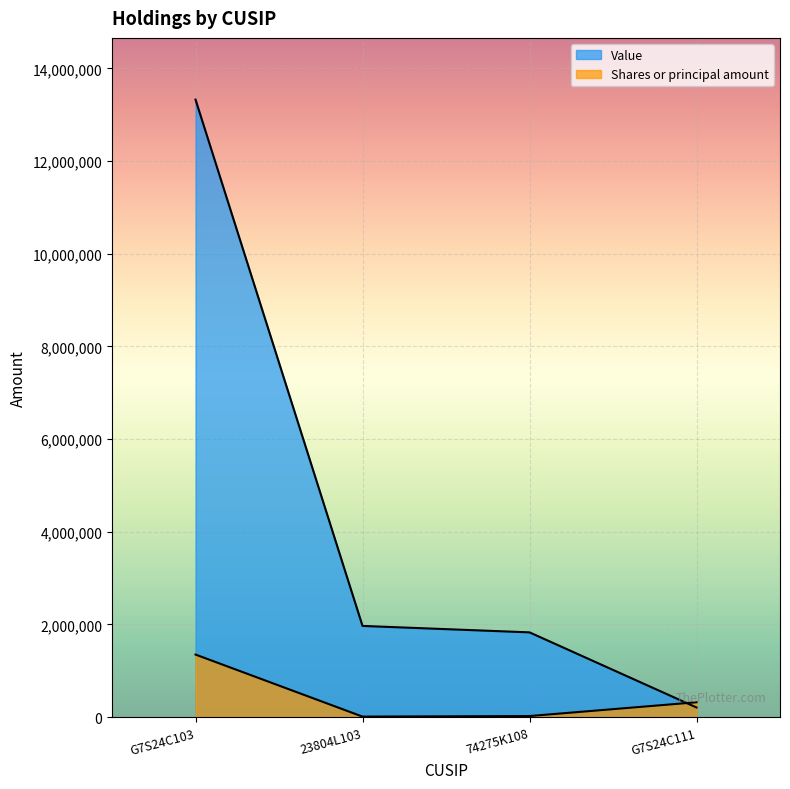

Which series ends up on top after the final intersection of Shares or principal amount and Value?

Shares or principal amount